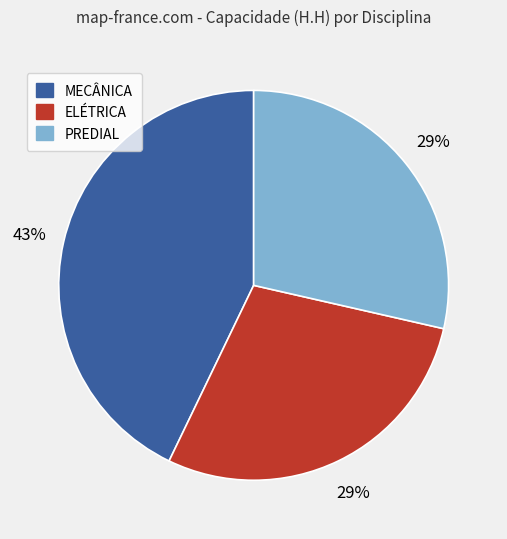

Which slice is the largest?

MECÂNICA